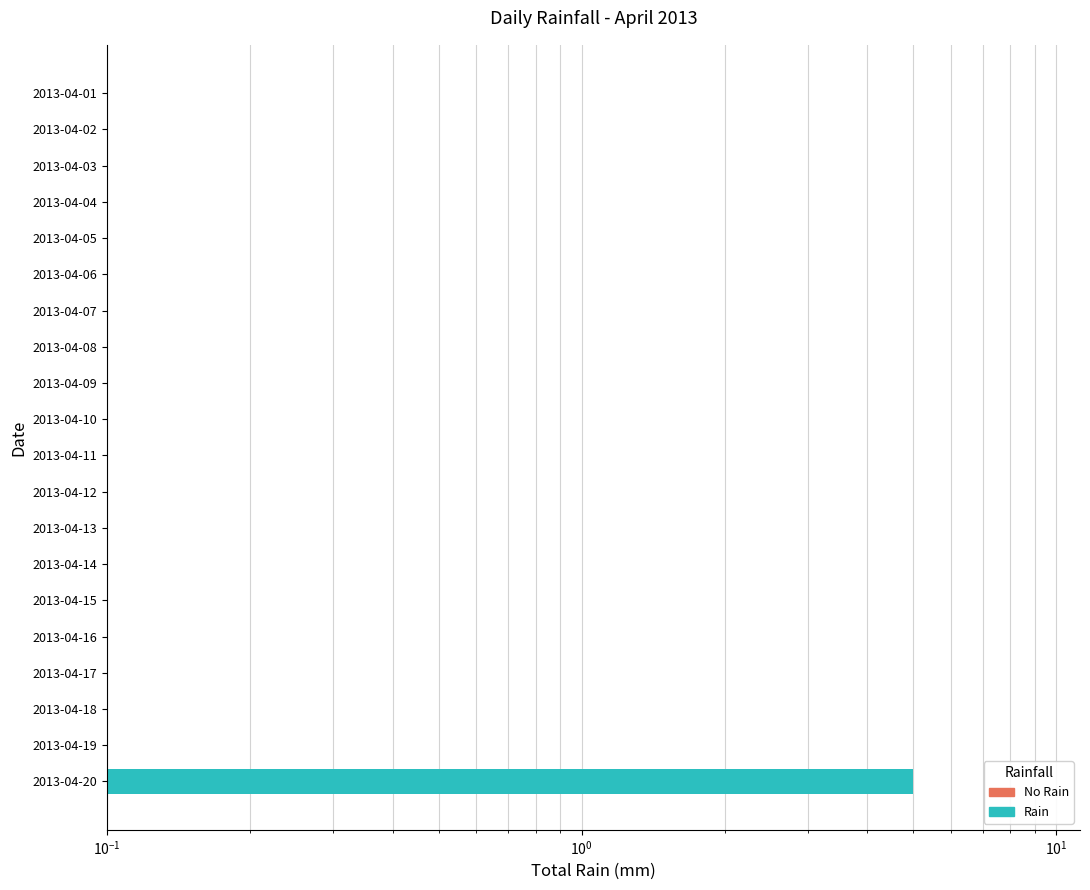

Reading right to left, transcribe all the data shown in this chart.

5	0	0	0	0	0	0	0	0	0	0	0	0	0	0	0	0	0	0	0